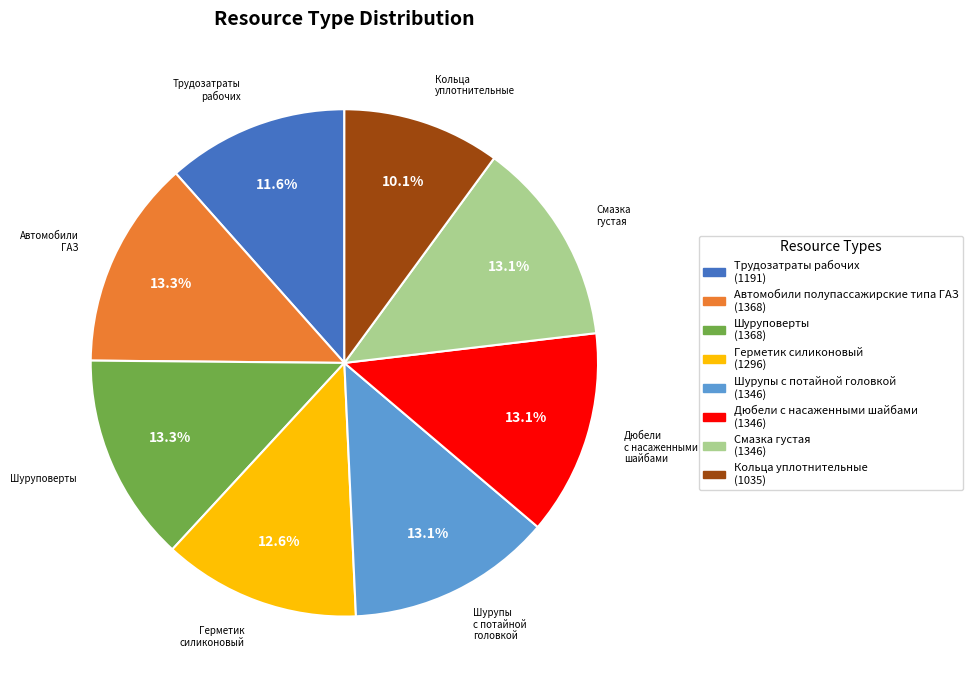

Count the number of slices in the pie.

8